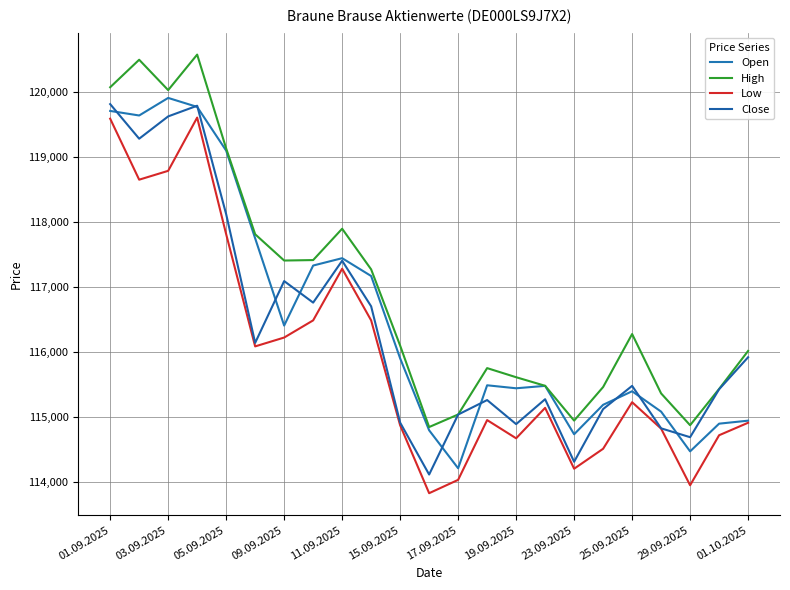

Does the chart have visible grid lines?

Yes